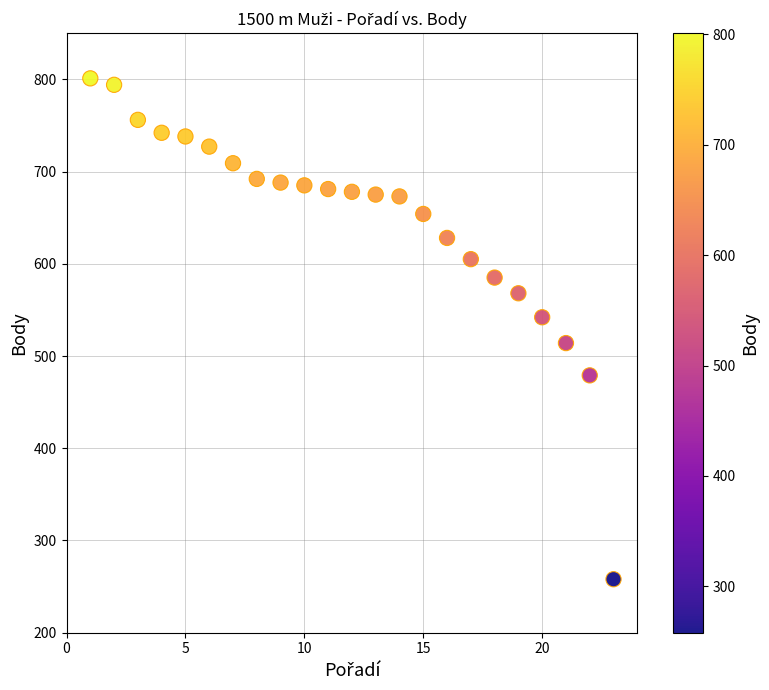

What is the range of X values (max minus min)?

22